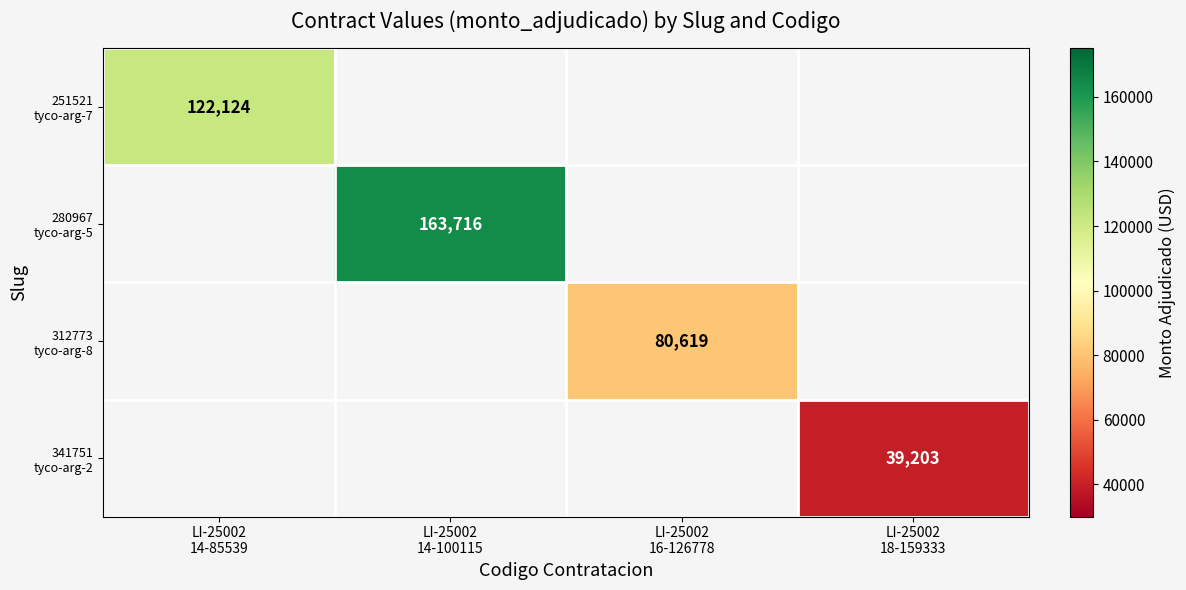

Is the value of 251521 tyco-arg-7 at LI-25002 18-159333 greater than the value of 280967 tyco-arg-5 at LI-25002 14-100115?

No